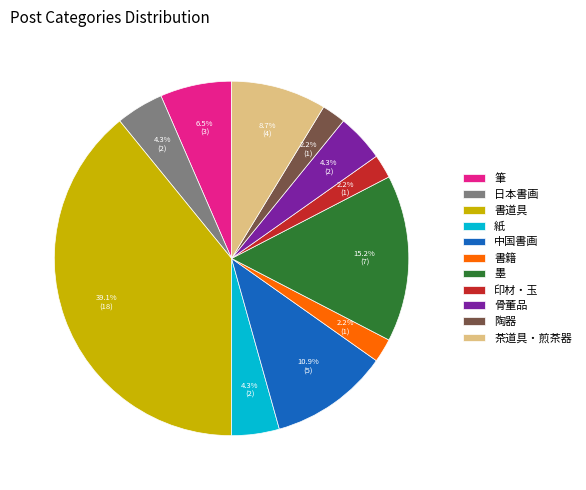

Is there any slice that represents more than half of the pie?

No